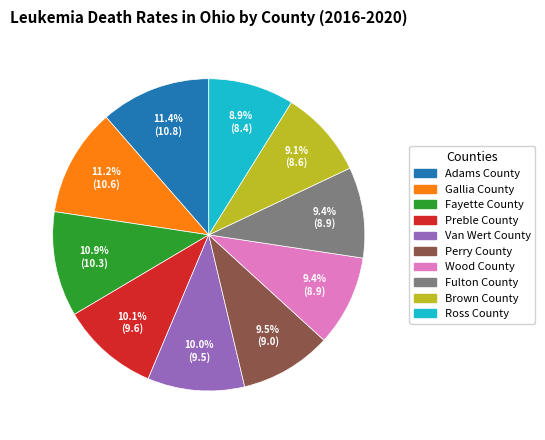

Which has a higher value, Van Wert County or Ross County?

Van Wert County